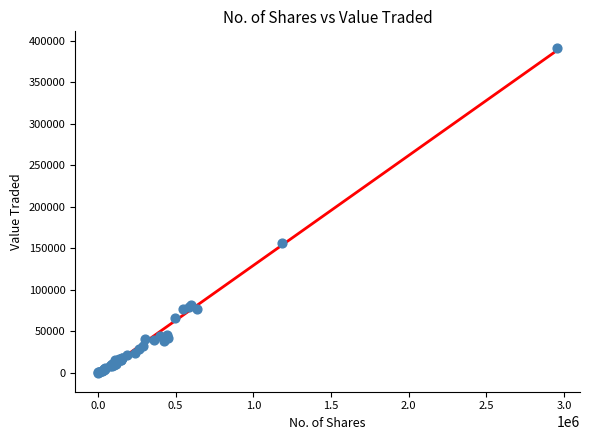

What Y value in the scatter plot is closest to 195945?

155685